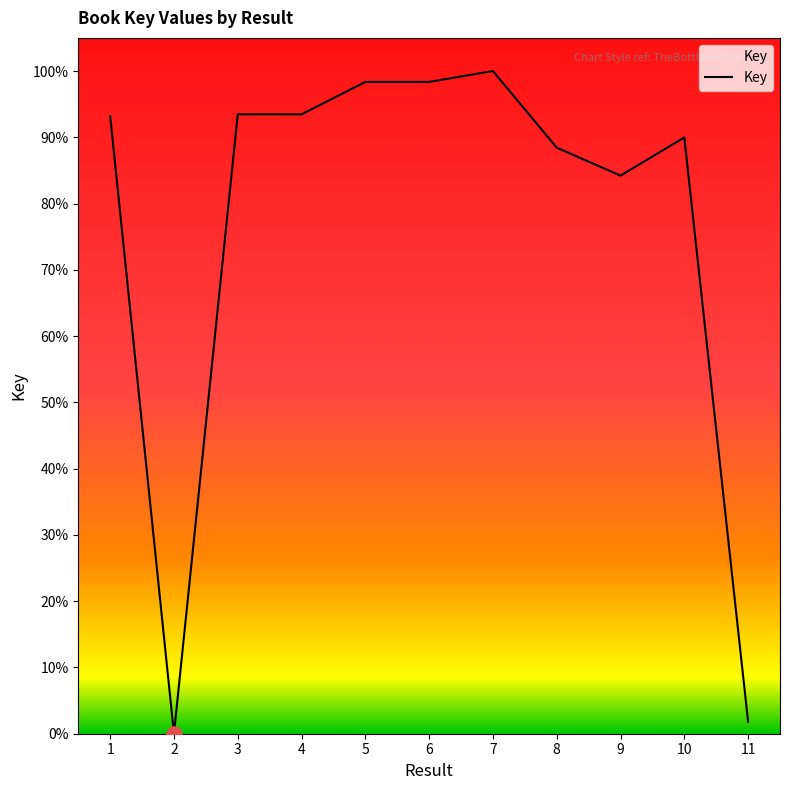

What is the change in value from 5 to 11?

-96.5